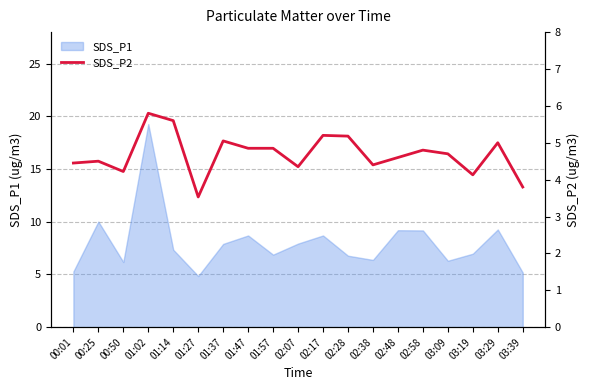

At which label does the data first exceed 4?

00:01